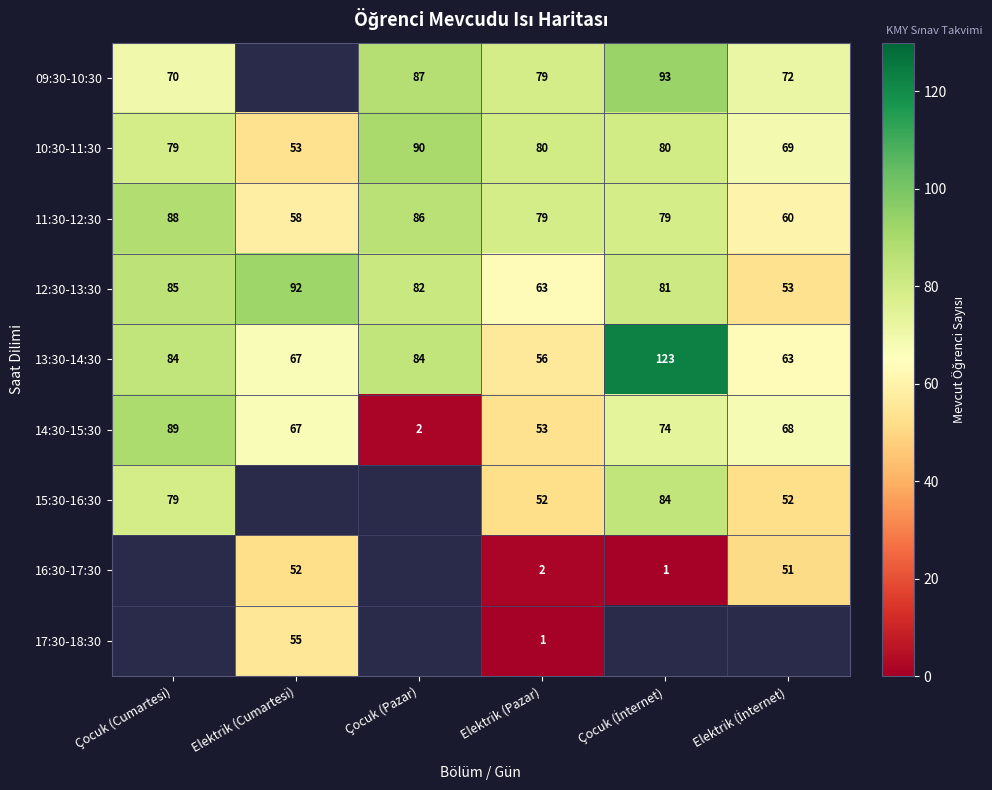

What is the maximum value for 14:30-15:30?

89